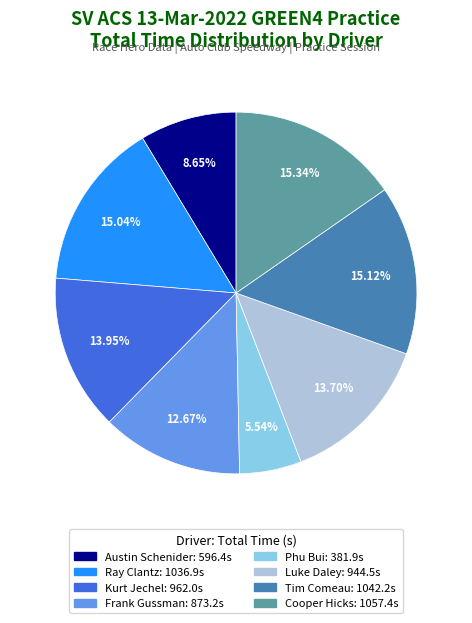

Is it true that Frank Gussman is 13% of the pie?

True